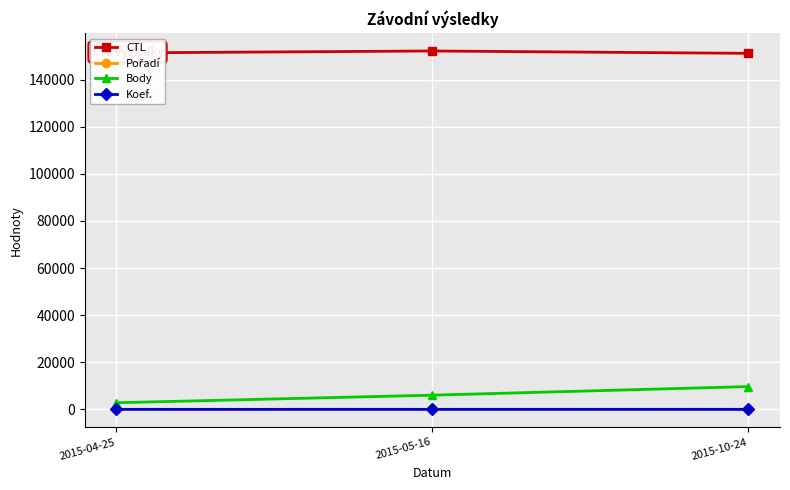

Which series has the largest range (max minus min)?

Body